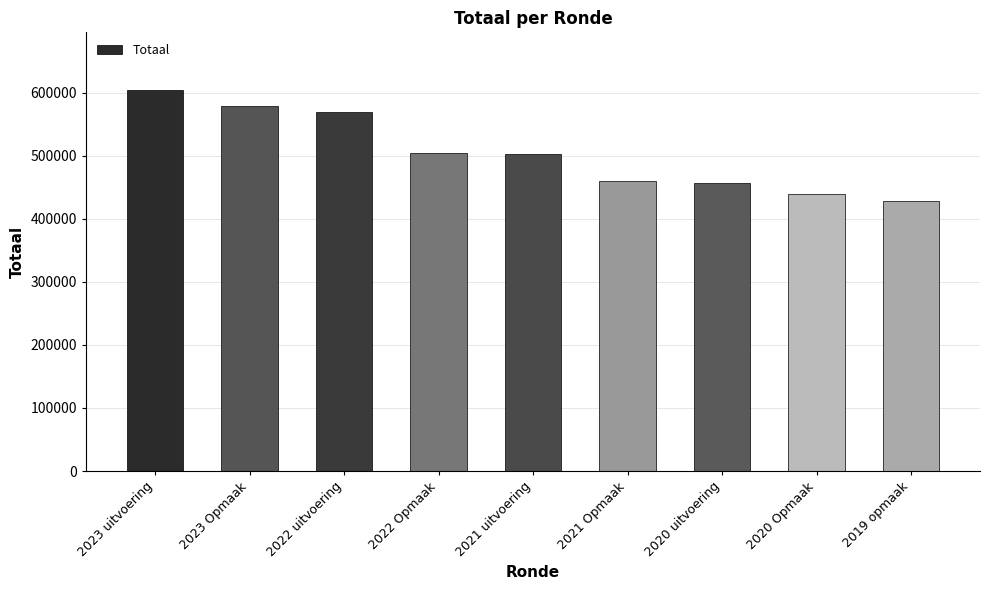

Which label corresponds to the largest value in the chart?

2023 uitvoering